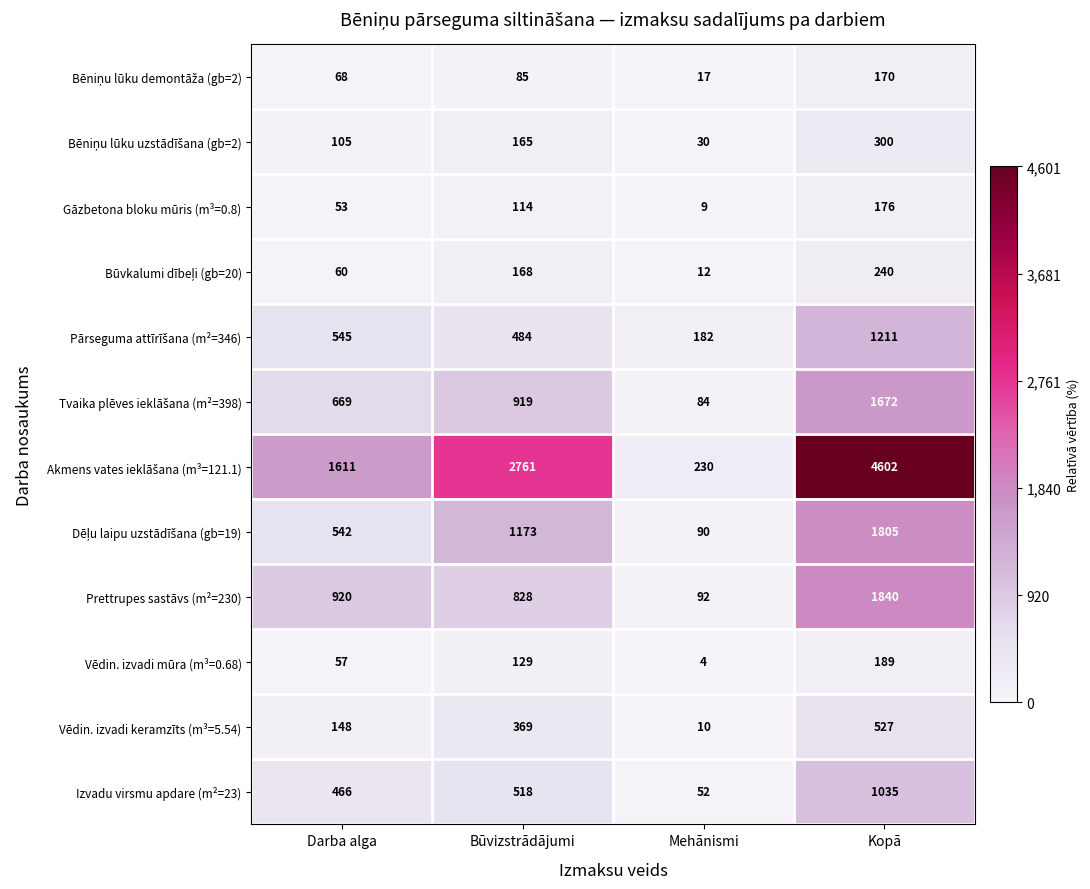

Read the Izvadu virsmu apdare (m²=23) value at Kopā, to the nearest 10.

1040